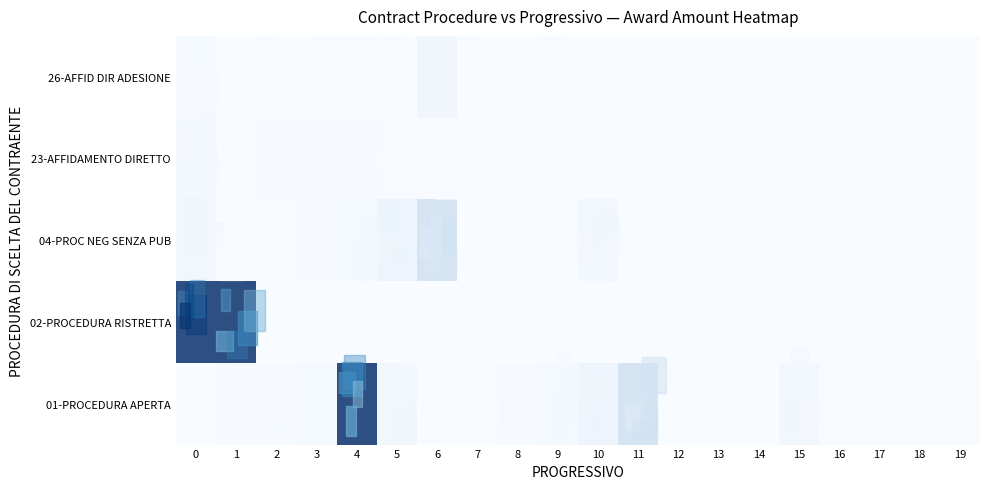

Count the number of data series in this chart.

5